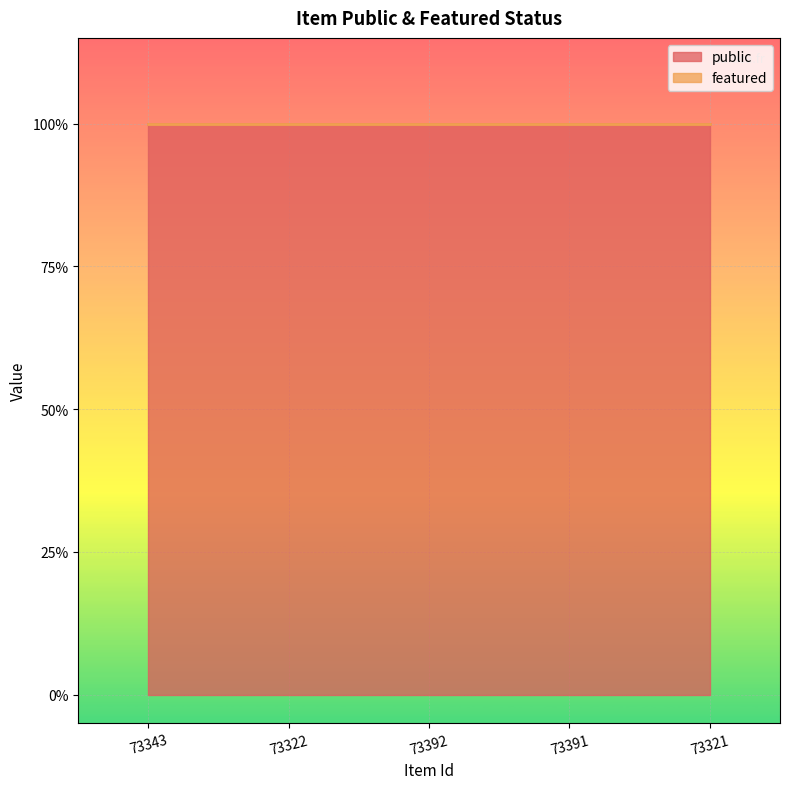

What is the label of the 2nd point from the right?

73391